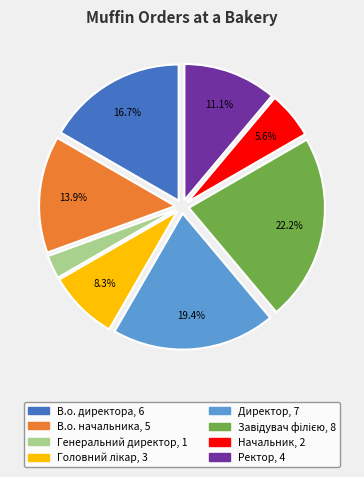

Which category has the smallest portion of the pie?

Генеральний директор